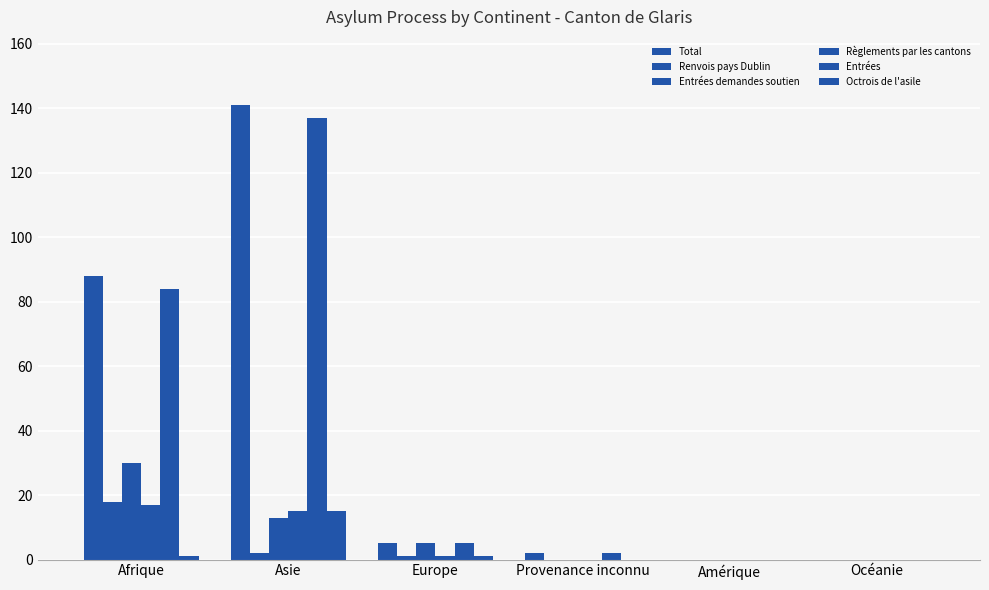

What value does the Entrées series have at Asie?

137